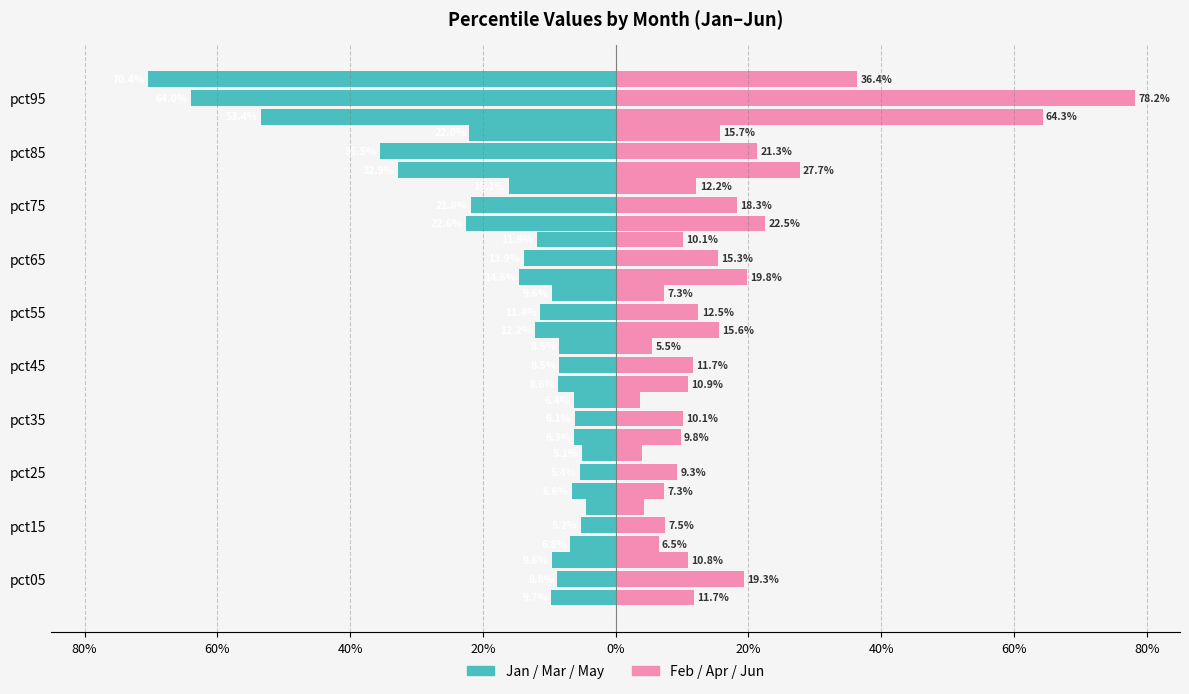

Count the number of data series in this chart.

2